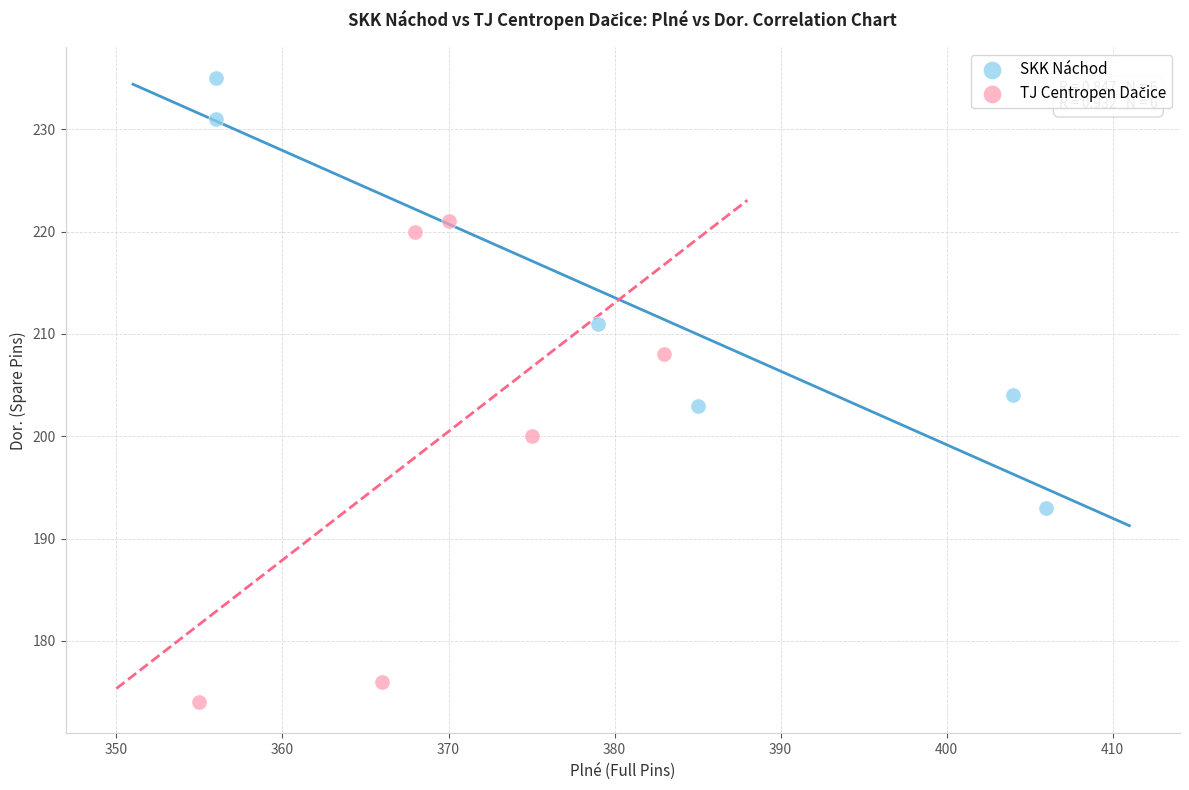

Which series reaches the maximum Y coordinate?

SKK Náchod